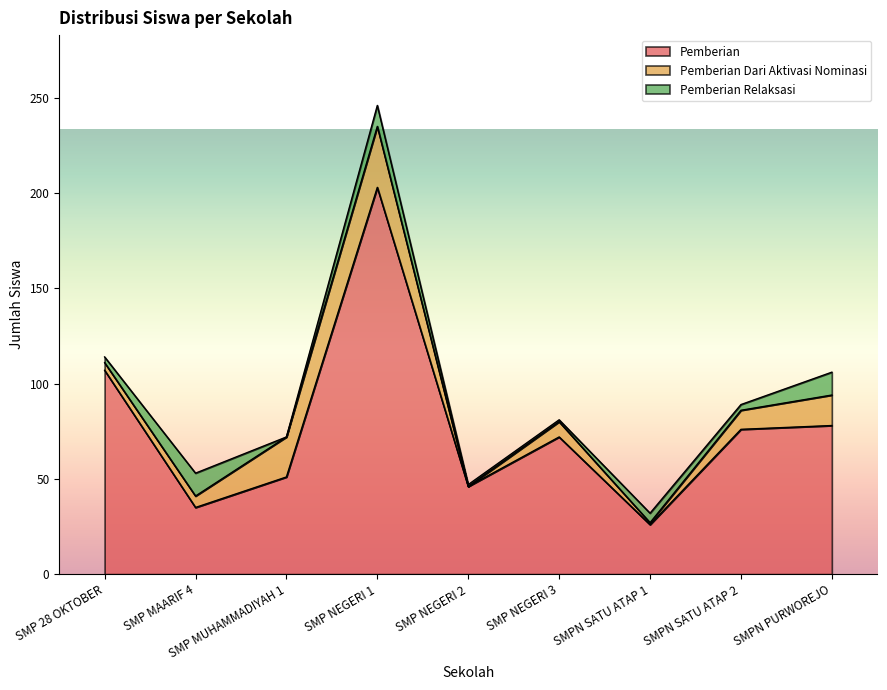

What is the maximum value shown in the chart?

203